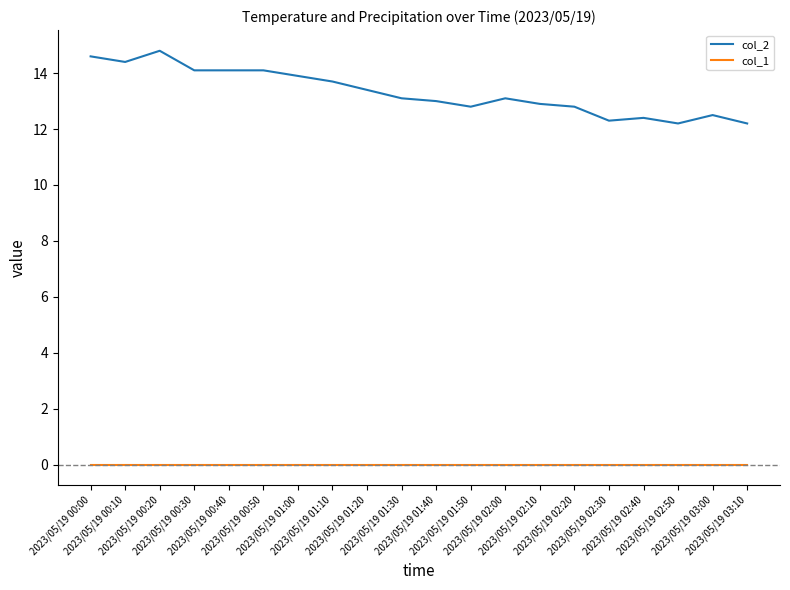

The value of col_1 at 2023/05/19 00:10 is 0.0. True or false?

True